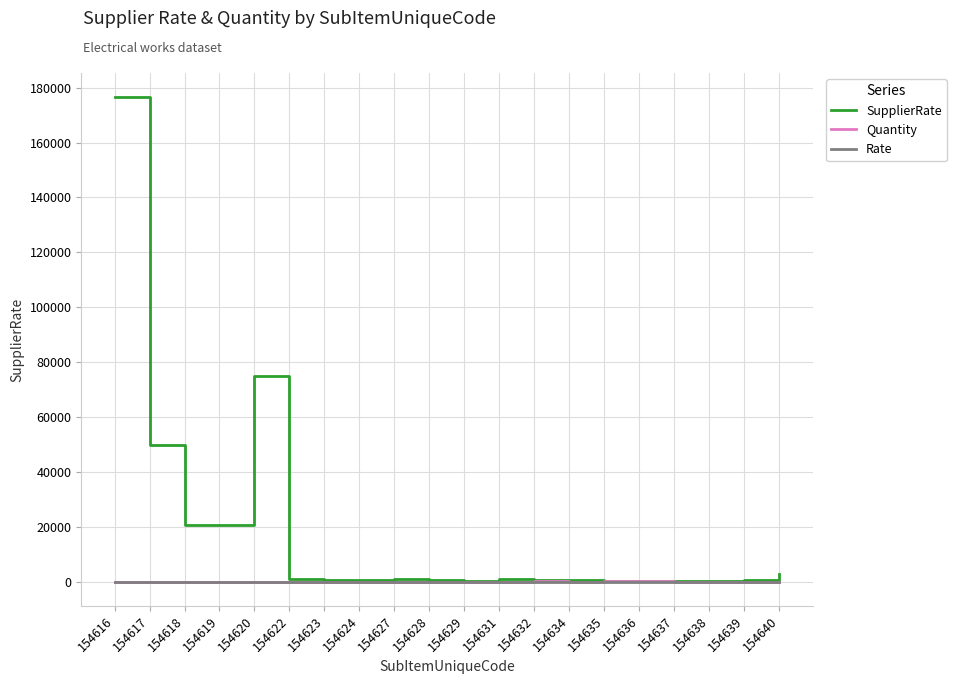

Which series changed the most between 154620 and 154631?

SupplierRate